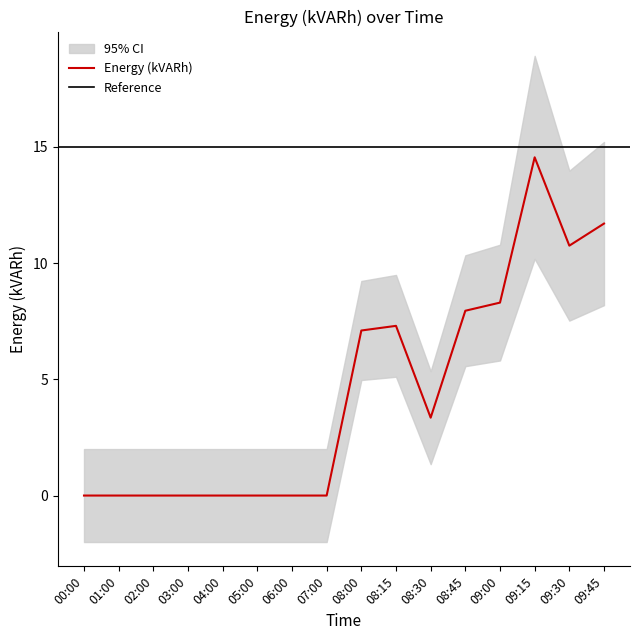

Approximately how many times larger is the value at 09:00 compared to 08:15?

1.1